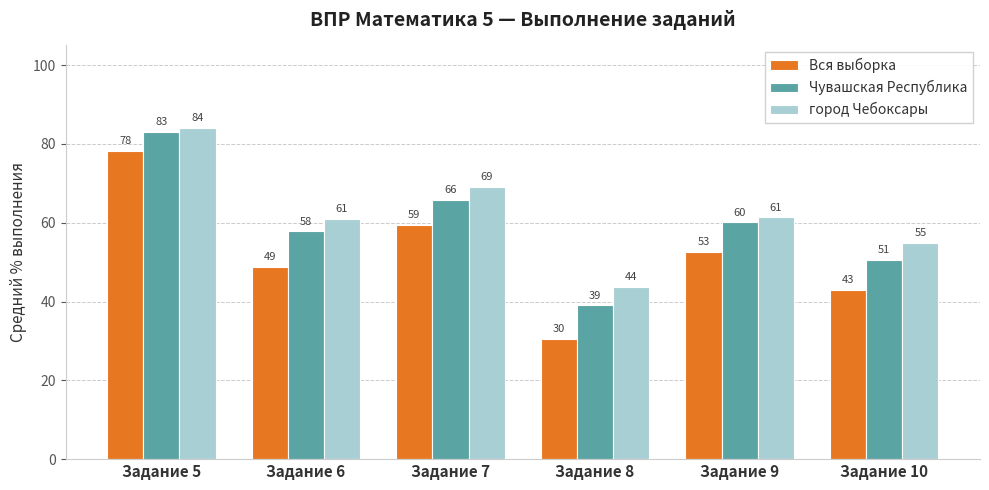

What is the total value across all series at Задание 8?

113.2